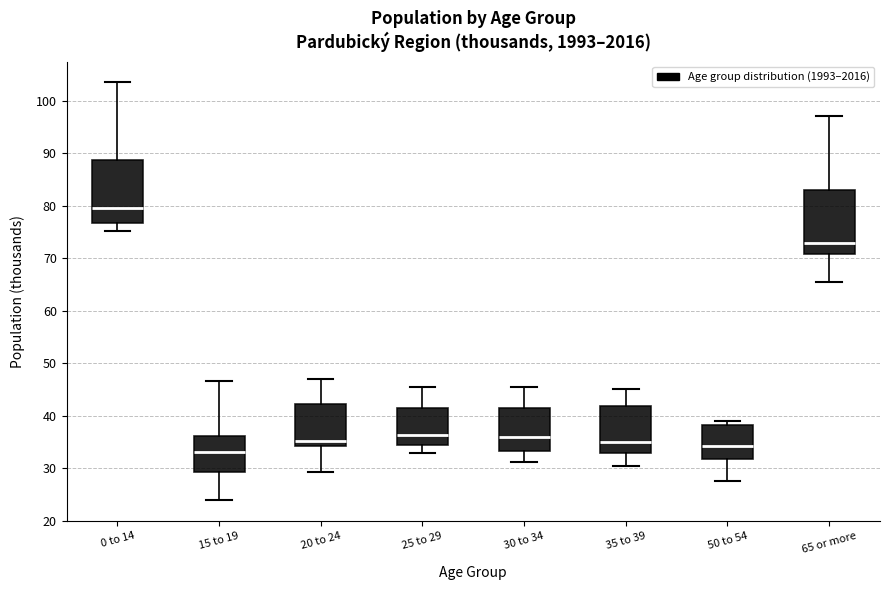

Reading left to right, transcribe this box plot: for each box, give where its median line is, the range the box spans, and where its two whiskers end, as read against the y-axis. The values are not printed on the chart, so give them approximately, as read against the axis.

0 to 14: median 79, box 77 to 89, whiskers 75 to 103
15 to 19: median 33, box 29 to 36, whiskers 24 to 47
20 to 24: median 35, box 34 to 42, whiskers 29 to 47
25 to 29: median 36, box 34 to 41, whiskers 33 to 45
30 to 34: median 36, box 33 to 41, whiskers 31 to 45
35 to 39: median 35, box 33 to 42, whiskers 30 to 45
50 to 54: median 34, box 32 to 38, whiskers 28 to 39
65 or more: median 73, box 71 to 83, whiskers 65 to 97